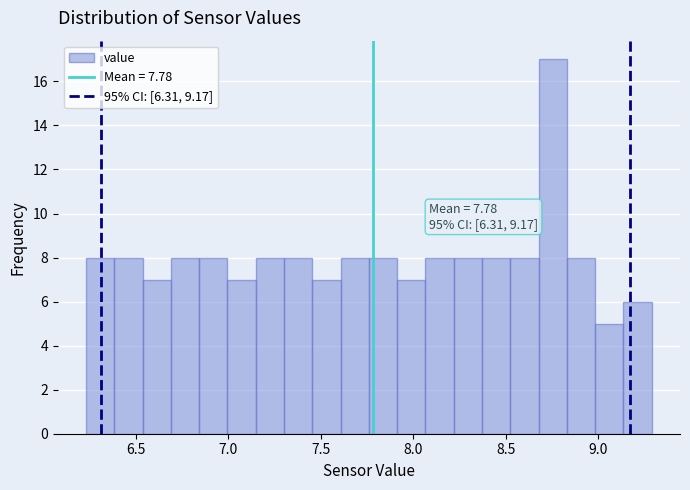

Around what value on the x-axis is the tallest bar? Give the approximate position of its centre, as read against the axis.

8.75